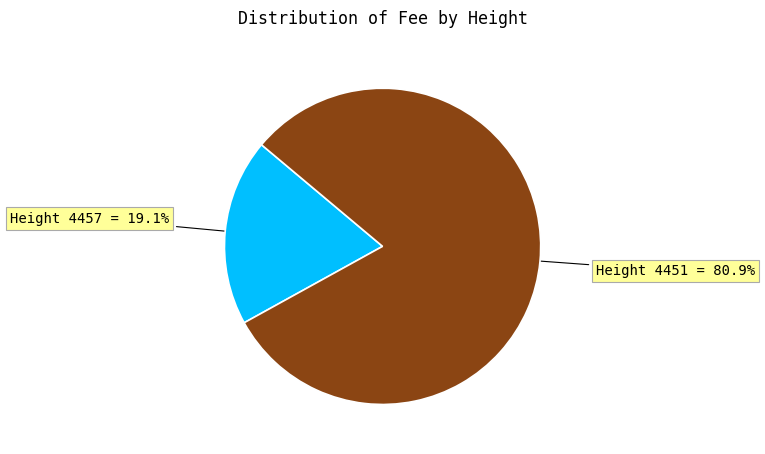

To the nearest percent, what is the difference between the largest and smallest slice percentages?

62%